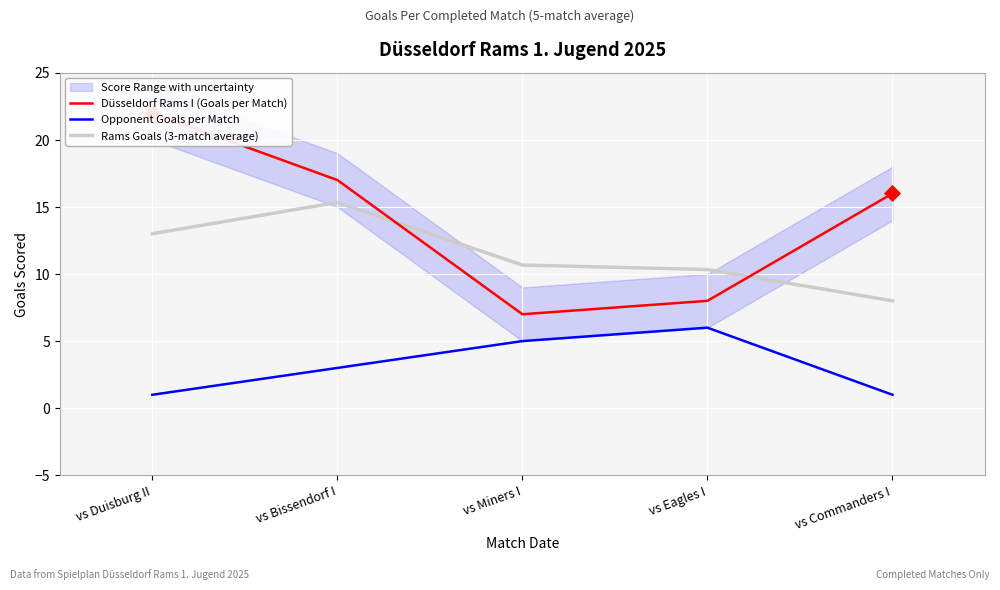

At which category is the sum across all series the highest?

vs Duisburg II